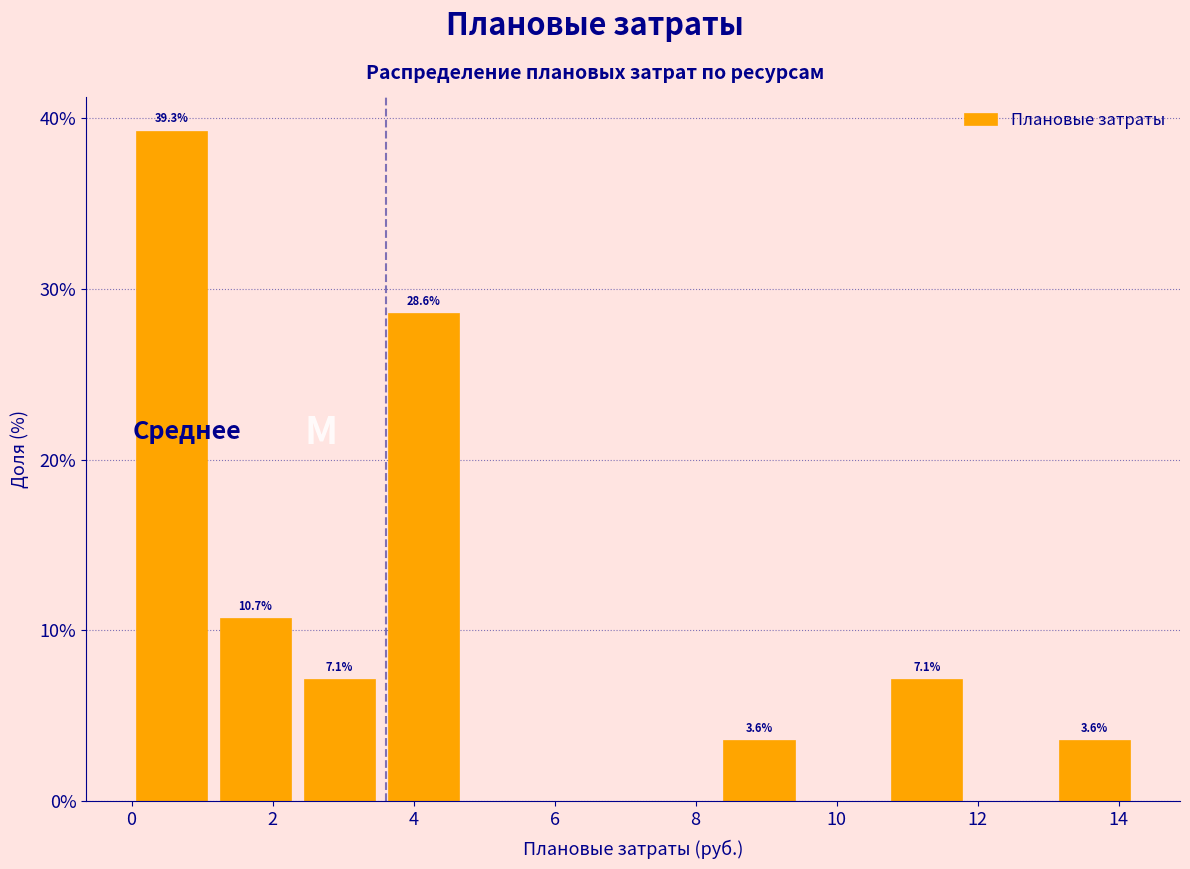

Which range on the x-axis has the tallest bar?

0.0 to 1.2